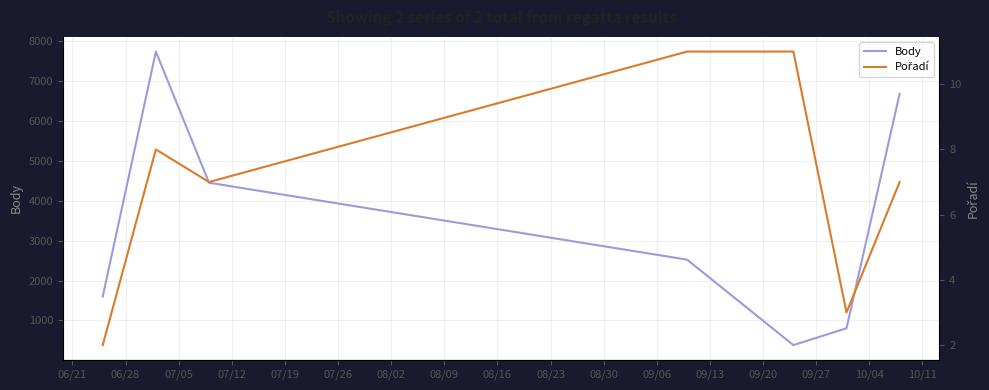

The Pořadí series shows 17 at 07/19. True or false?

False